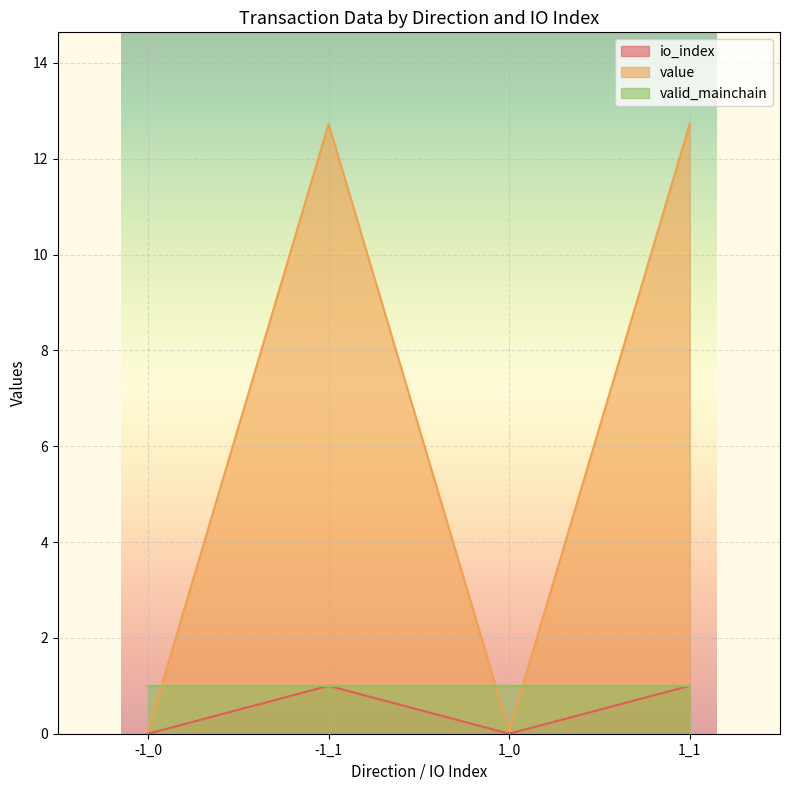

At which category is the sum across all series the highest?

-1_1